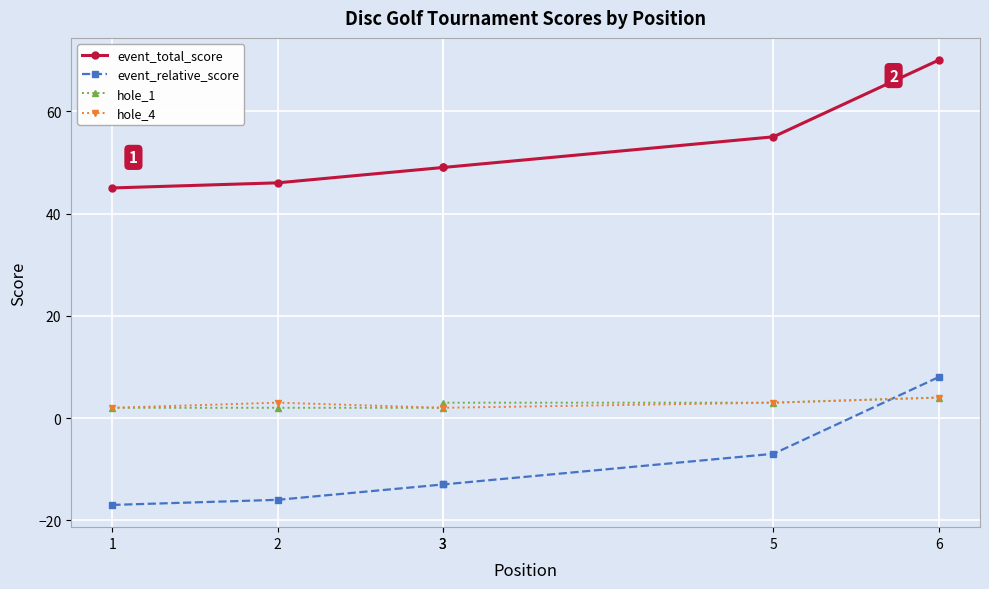

Where do hole_4 and event_relative_score first cross each other?

5 and 6